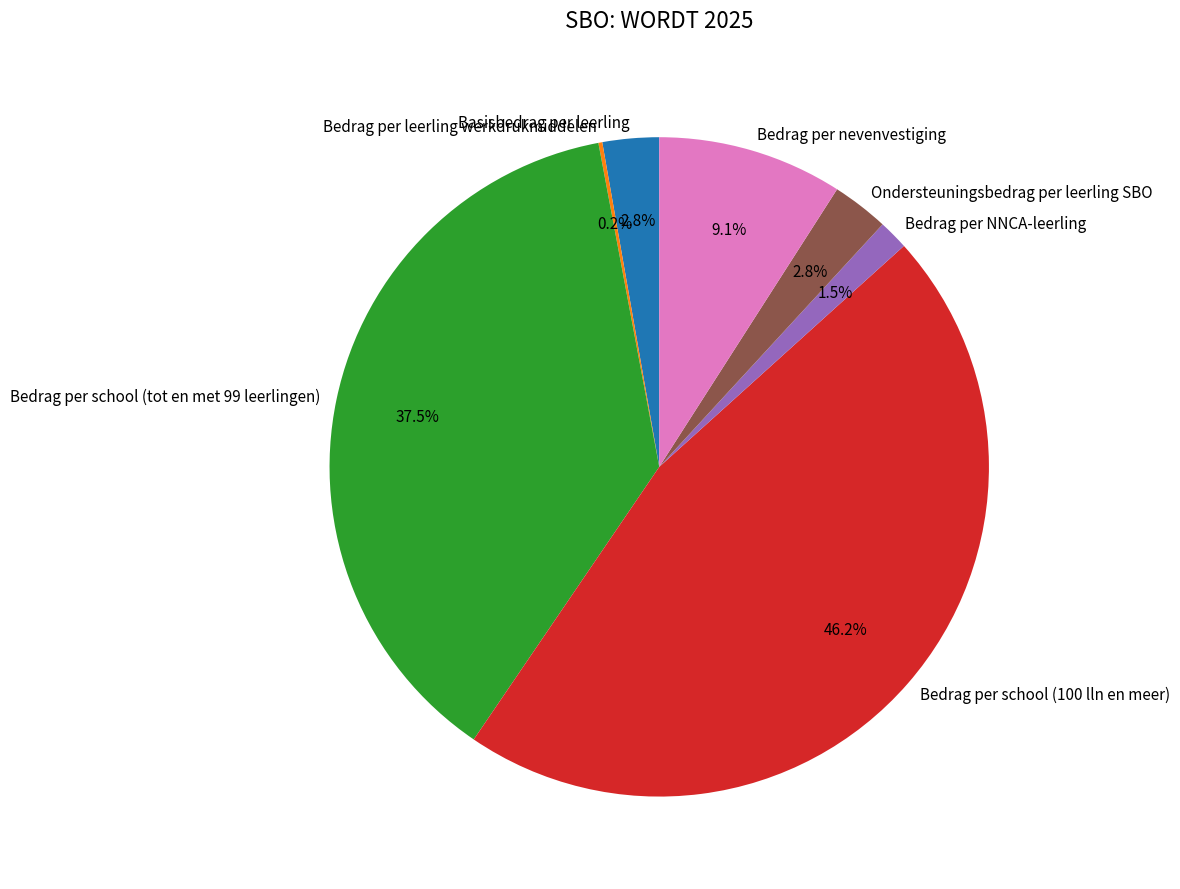

Is there any slice that represents more than half of the pie?

No